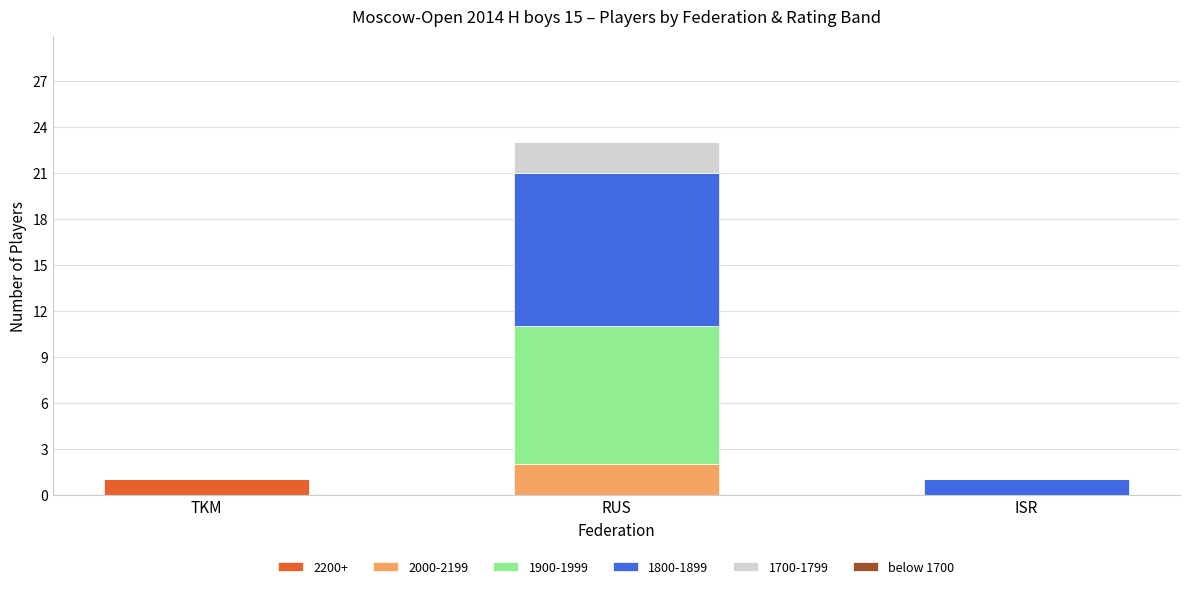

Are the bars grouped side by side (vs. stacked)?

No